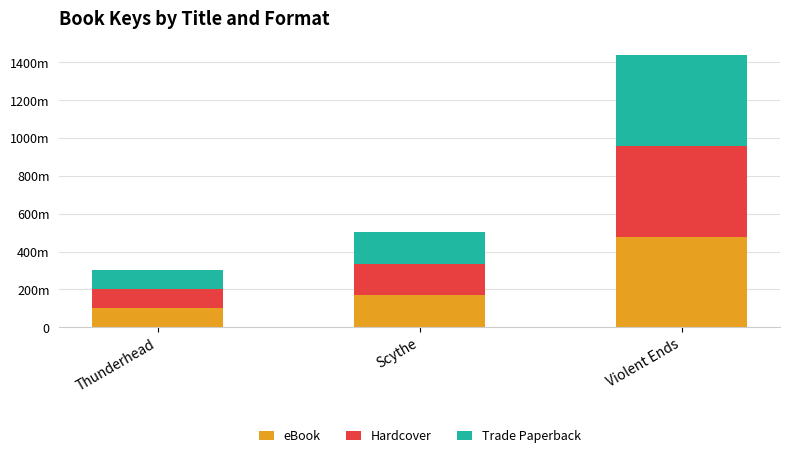

What is the value of the eBook bar at the 1st from the left?

100196160